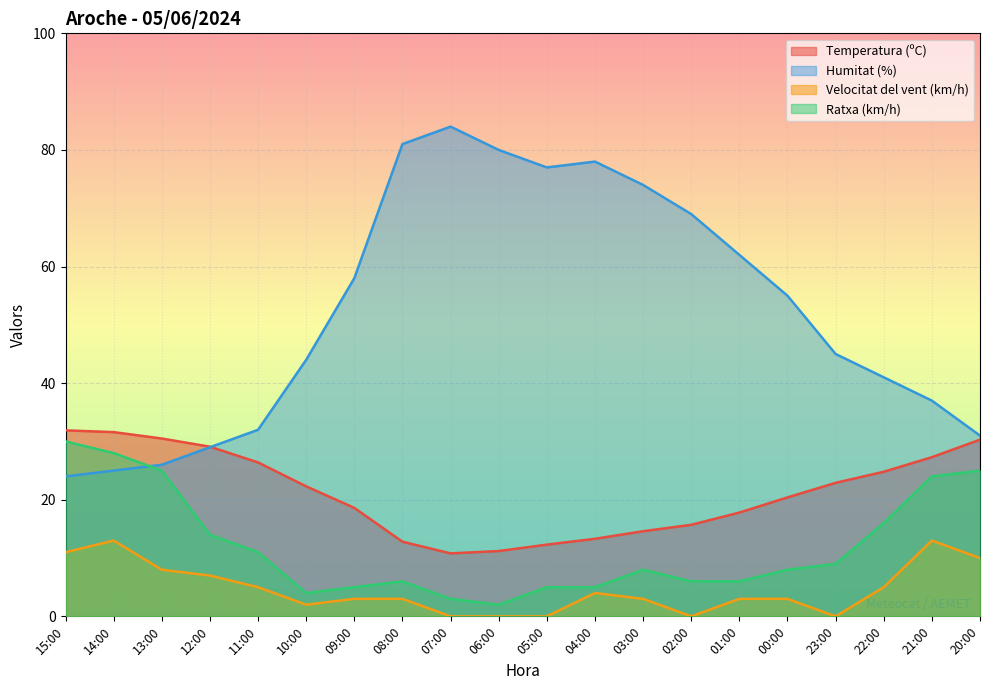

True or false: Velocitat del vent (km/h) has more than 0 interior local peaks.

True